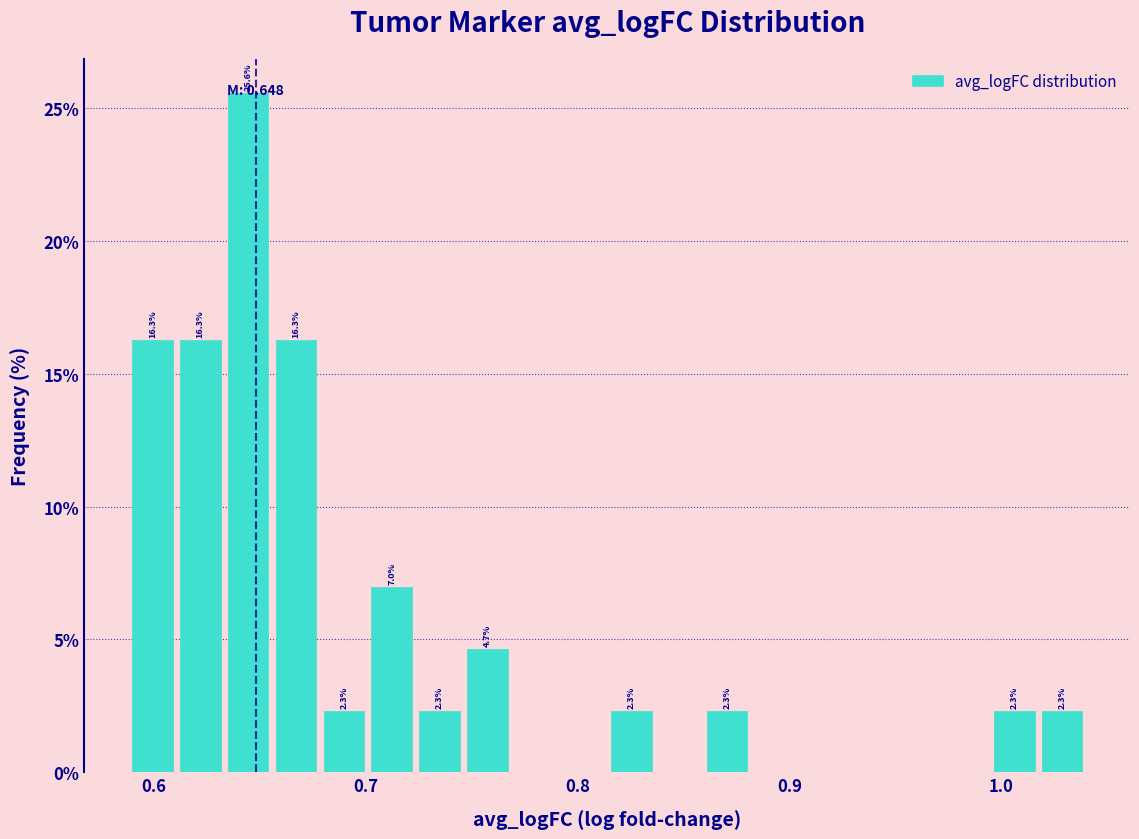

Read against the x-axis, roughly where is the centre of the tallest bar?

0.64